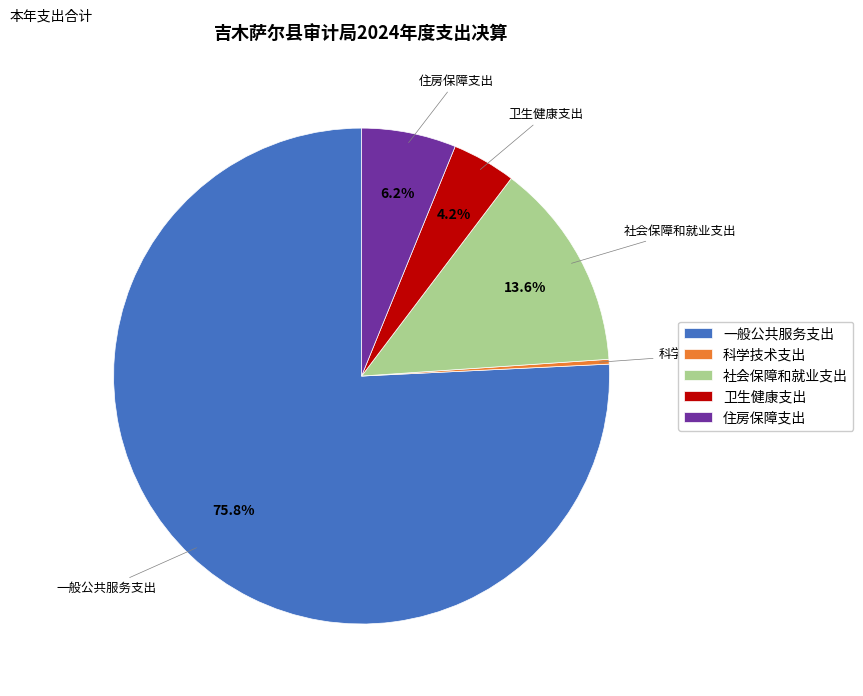

To the nearest percent, what is the combined percentage of 一般公共服务支出 and 卫生健康支出?

80%